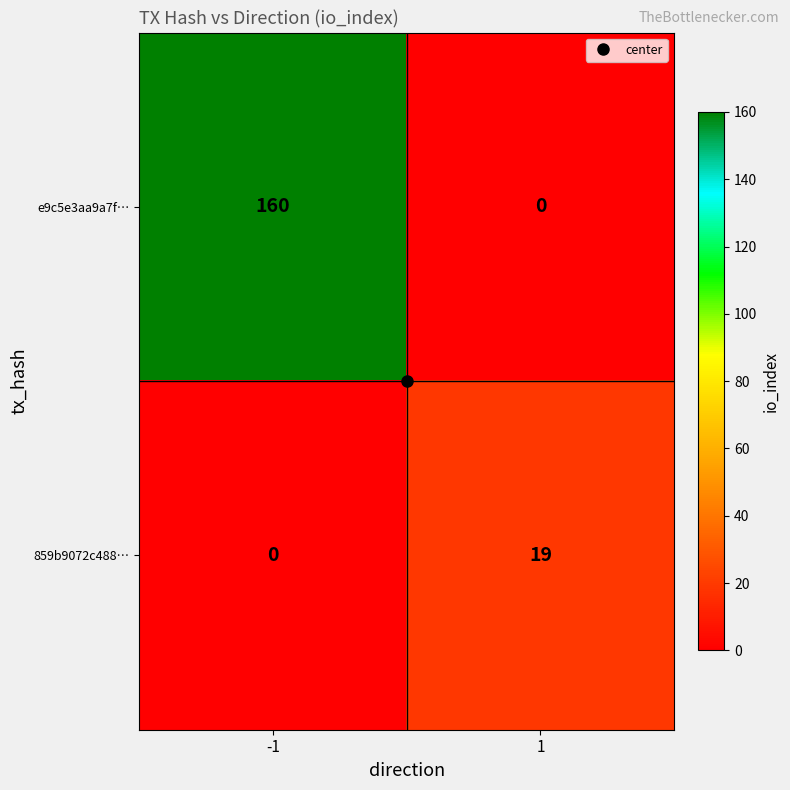

Rank the series by their average value, from highest to lowest.

e9c5e3aa9a7f…, 859b9072c488…